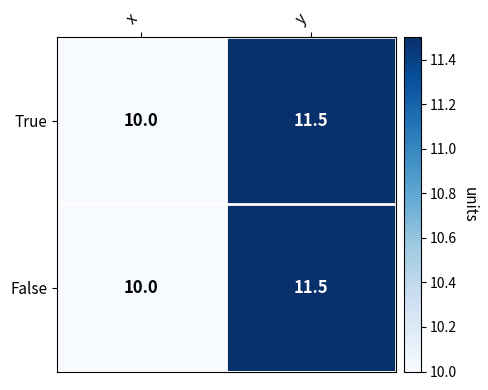

At which category is the sum across all series the highest?

y